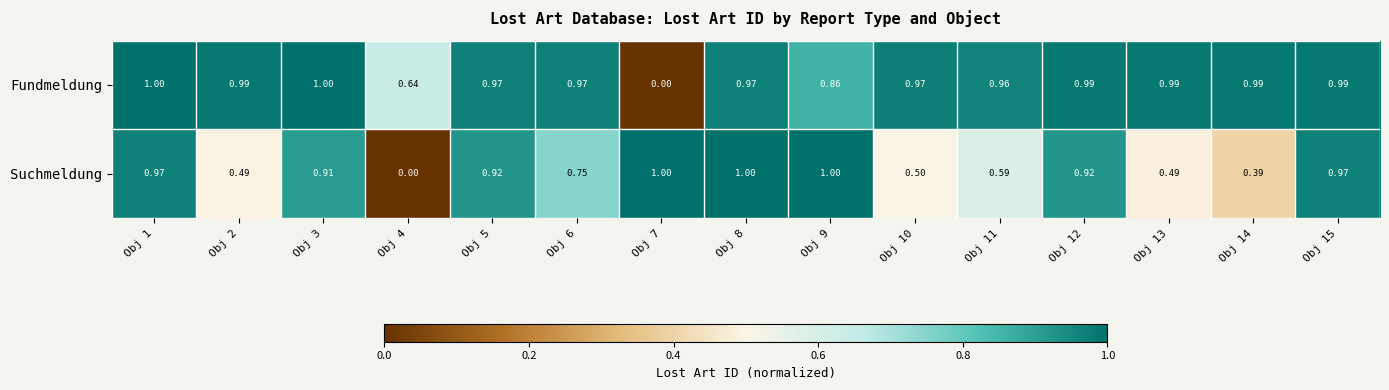

Which series has the largest total across all categories?

Fundmeldung